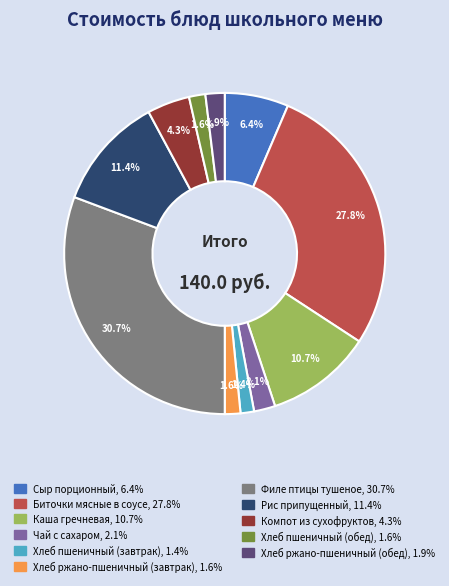

How many segments does this pie chart have?

11